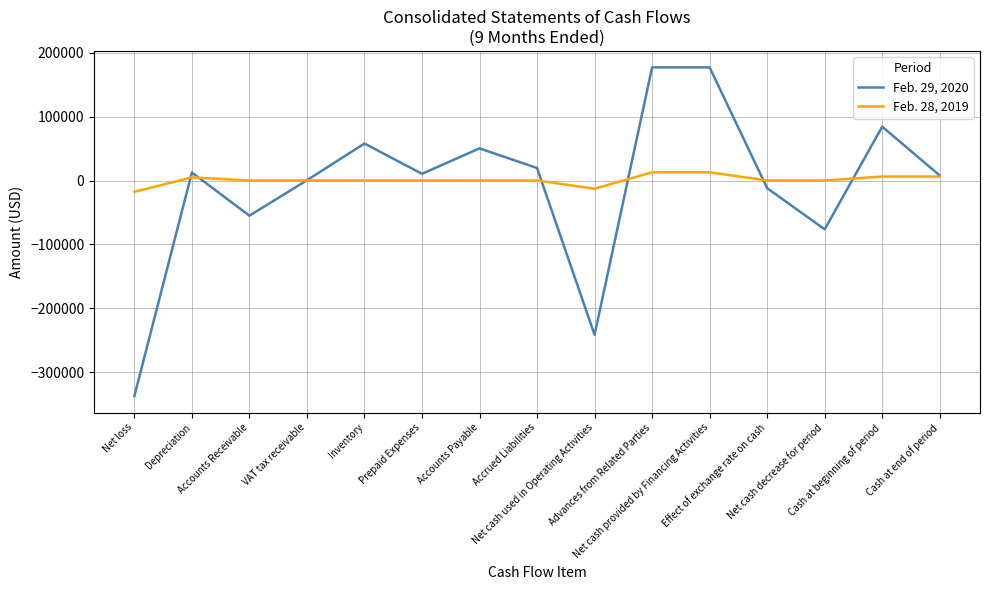

Which series has the widest spread of values?

Feb. 29, 2020